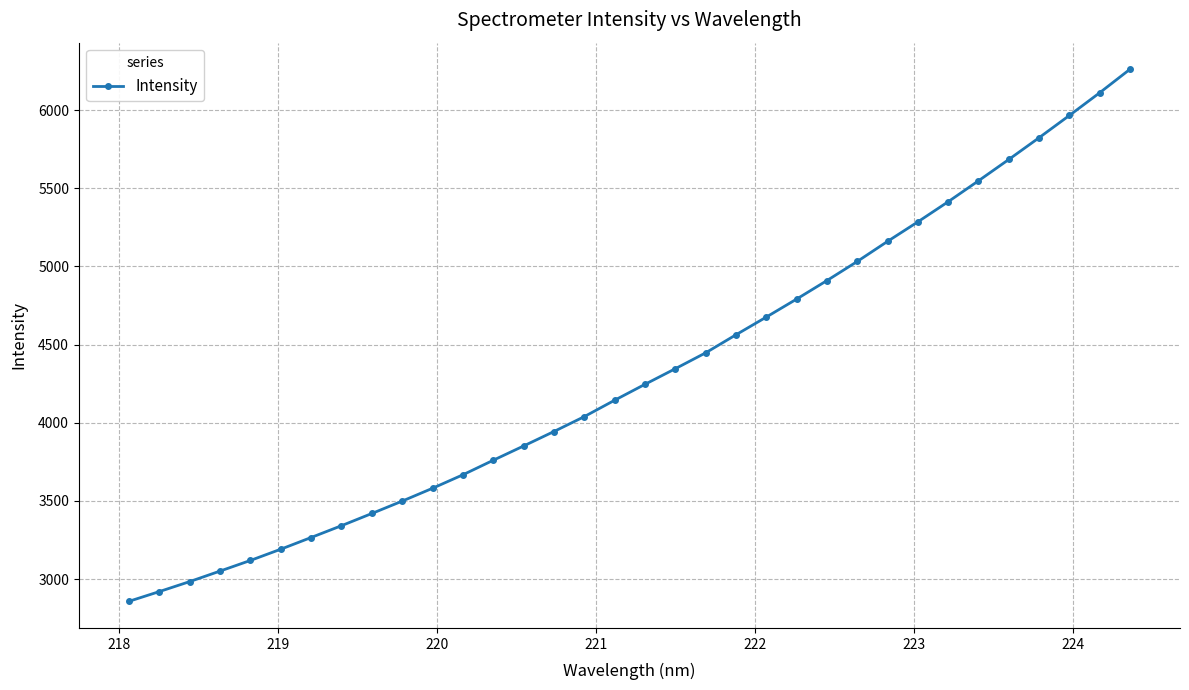

Reading left to right, what are all the values shown in this chart?

2857.3	2919.6	2983.5	3050.9	3118.9	3190.8	3265.7	3341.3	3419.4	3498.6	3580.8	3666.9	3760.0	3851.3	3943.8	4039.1	4143.9	4245.7	4345.6	4447.1	4562.6	4675.9	4791.1	4909.5	5031.8	5160.3	5285.2	5414.0	5547.9	5684.3	5823.5	5966.0	6111.1	6261.5